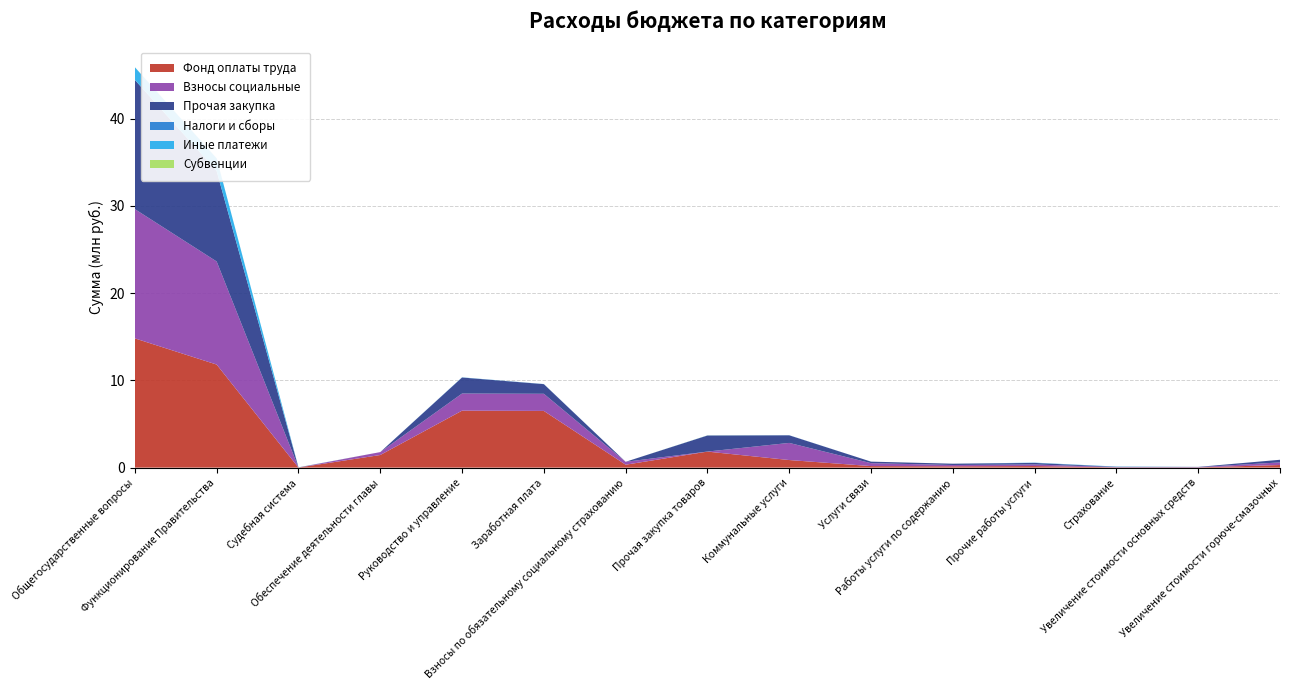

Reading left to right, what are all the values shown in this chart?

Фонд оплаты труда: Общегосударственные вопросы=14813559	Функционирование Правительства=11813869	Судебная система=6640	Обеспечение деятельности главы=1445869	Руководство и управление=6530000	Заработная плата=6500000	Взносы по обязательному социальному страхованию=334443	Прочая закупка товаров=1836000	Коммунальные услуги=870000	Услуги связи=176000	Работы услуги по содержанию=150000	Прочие работы услуги=180000	Страхование=30000	Увеличение стоимости основных средств=27000	Увеличение стоимости горюче-смазочных=300000
Взносы социальные: Общегосударственные вопросы=14813559	Функционирование Правительства=11813869	Судебная система=6640	Обеспечение деятельности главы=334443	Руководство и управление=1963000	Заработная плата=1963000	Взносы по обязательному социальному страхованию=334443	Прочая закупка товаров=6640	Коммунальные услуги=1963000	Услуги связи=334443	Работы услуги по содержанию=150000	Прочие работы услуги=180000	Страхование=30000	Увеличение стоимости основных средств=27000	Увеличение стоимости горюче-смазочных=300000
Прочая закупка: Общегосударственные вопросы=14813559	Функционирование Правительства=10368000	Судебная система=6640	Обеспечение деятельности главы=0	Руководство и управление=1836000	Заработная плата=1104126	Взносы по обязательному социальному страхованию=0	Прочая закупка товаров=1836000	Коммунальные услуги=870000	Услуги связи=176000	Работы услуги по содержанию=150000	Прочие работы услуги=180000	Страхование=30000	Увеличение стоимости основных средств=27000	Увеличение стоимости горюче-смазочных=300000
Налоги и сборы: Общегосударственные вопросы=6640	Функционирование Правительства=6640	Судебная система=6640	Обеспечение деятельности главы=0	Руководство и управление=6000	Заработная плата=7300	Взносы по обязательному социальному страхованию=0	Прочая закупка товаров=6640	Коммунальные услуги=6000	Услуги связи=0	Работы услуги по содержанию=0	Прочие работы услуги=16500	Страхование=16500	Увеличение стоимости основных средств=0	Увеличение стоимости горюче-смазочных=0
Иные платежи: Общегосударственные вопросы=1445869	Функционирование Правительства=1445869	Судебная система=6640	Обеспечение деятельности главы=0	Руководство и управление=16500	Заработная плата=7300	Взносы по обязательному социальному страхованию=0	Прочая закупка товаров=6640	Коммунальные услуги=6000	Услуги связи=0	Работы услуги по содержанию=0	Прочие работы услуги=16500	Страхование=16500	Увеличение стоимости основных средств=3000	Увеличение стоимости горюче-смазочных=0
Субвенции: Общегосударственные вопросы=6640	Функционирование Правительства=6640	Судебная система=6640	Обеспечение деятельности главы=0	Руководство и управление=0	Заработная плата=0	Взносы по обязательному социальному страхованию=0	Прочая закупка товаров=6640	Коммунальные услуги=0	Услуги связи=0	Работы услуги по содержанию=0	Прочие работы услуги=0	Страхование=0	Увеличение стоимости основных средств=0	Увеличение стоимости горюче-смазочных=0